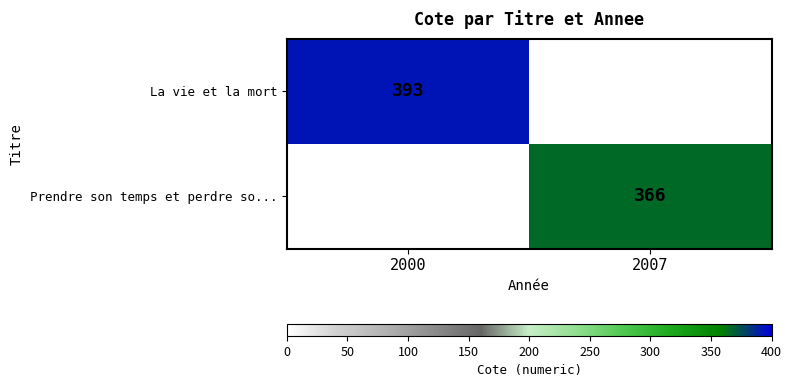

The La vie et la mort series shows 393 at 2000. True or false?

True